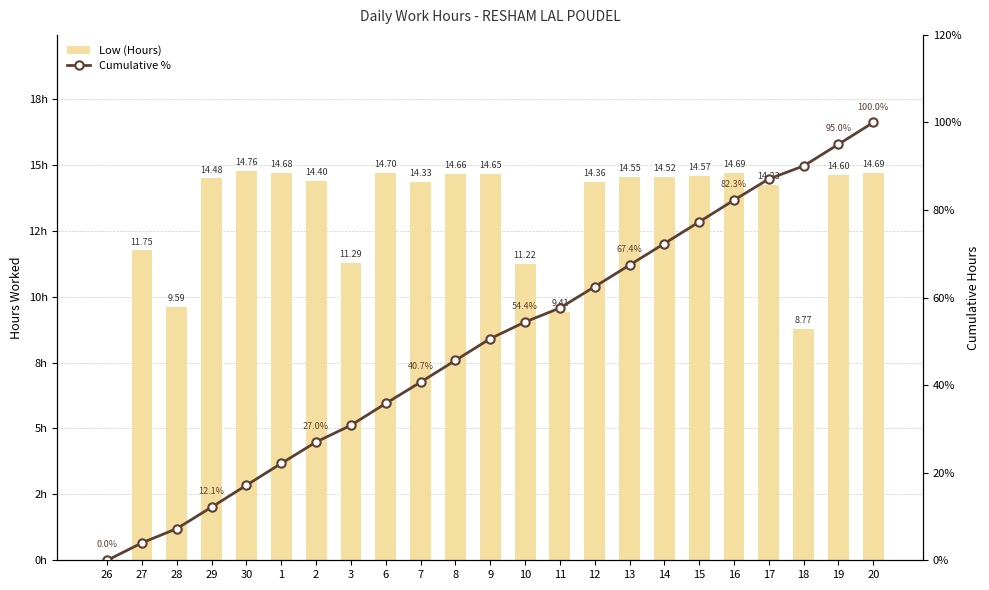

What is the difference between the second highest and minimum values in the Low (Hours) series?

14.7